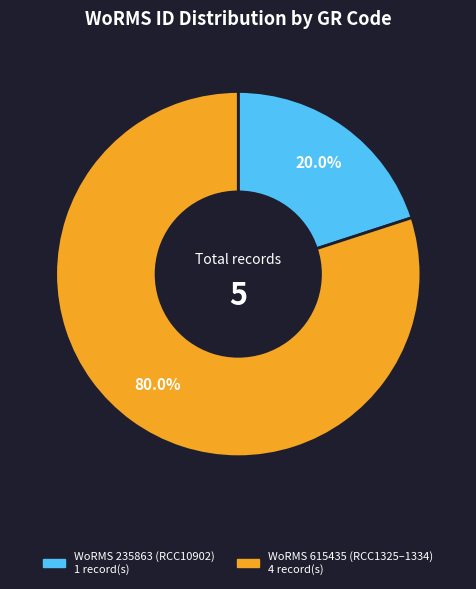

How many slices are in this pie chart?

2